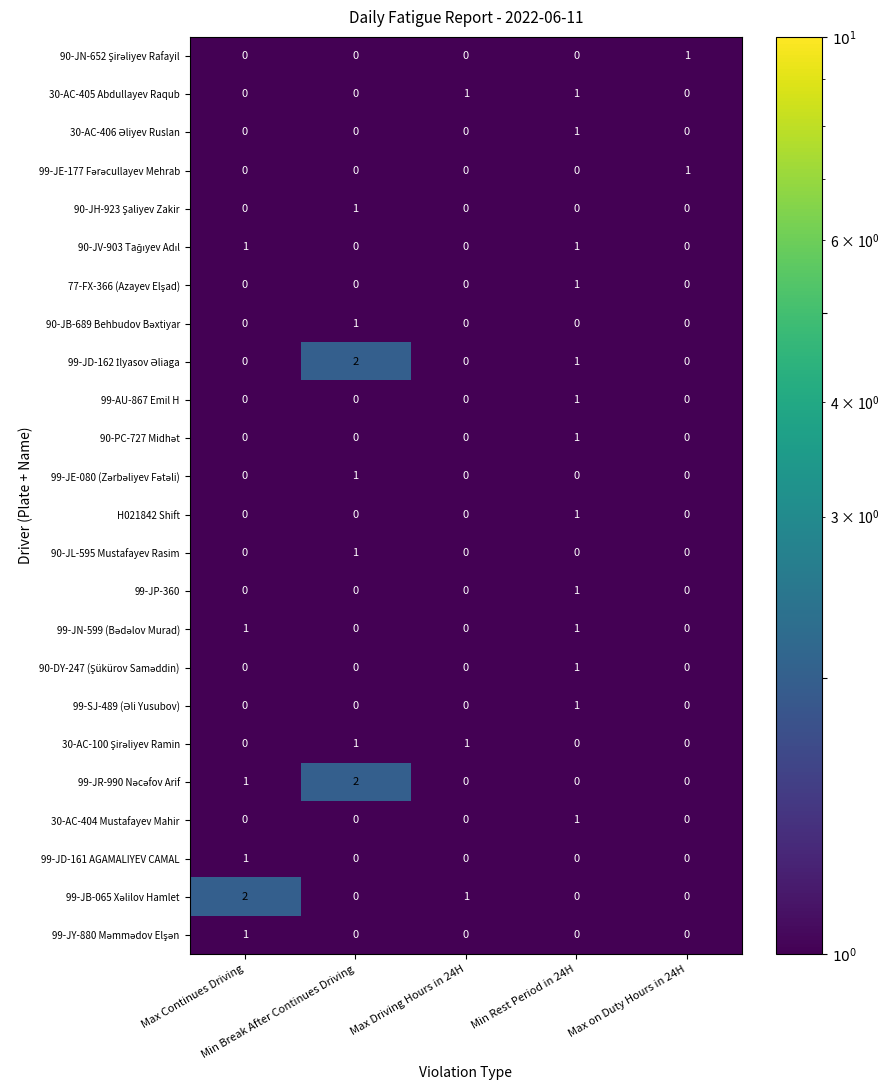

Count the 30-AC-404 Mustafayev Mahir values in the range 0 to 1.

5